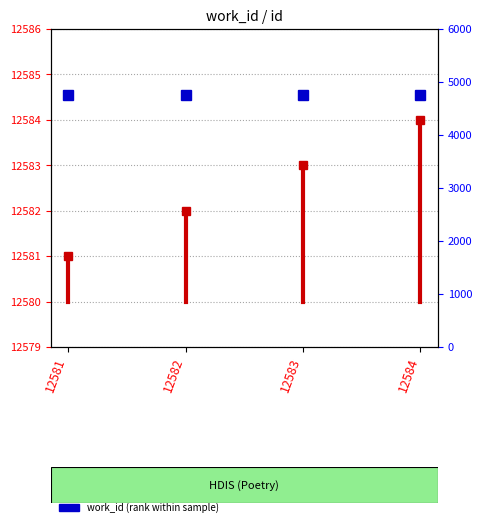

At which label is the value closest to 12580?

12581